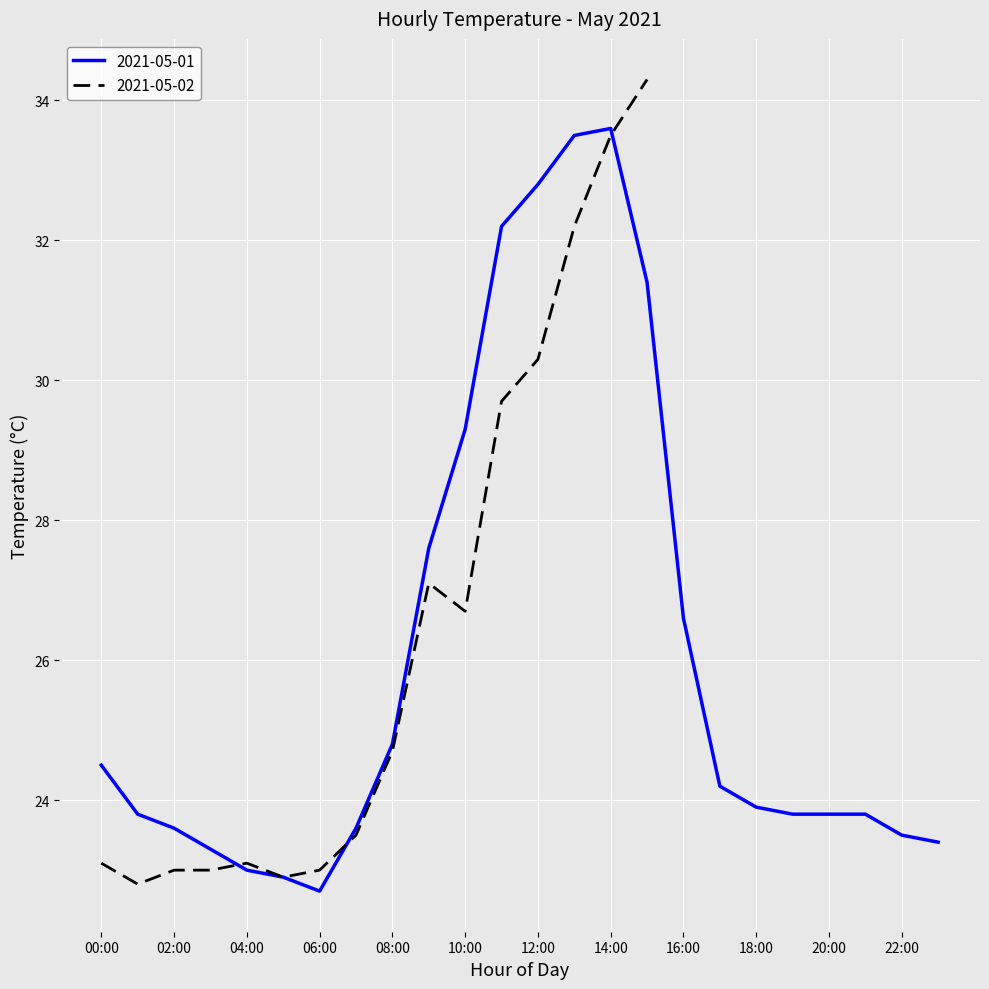

What is the highest value of the 2021-05-01 series?

33.6